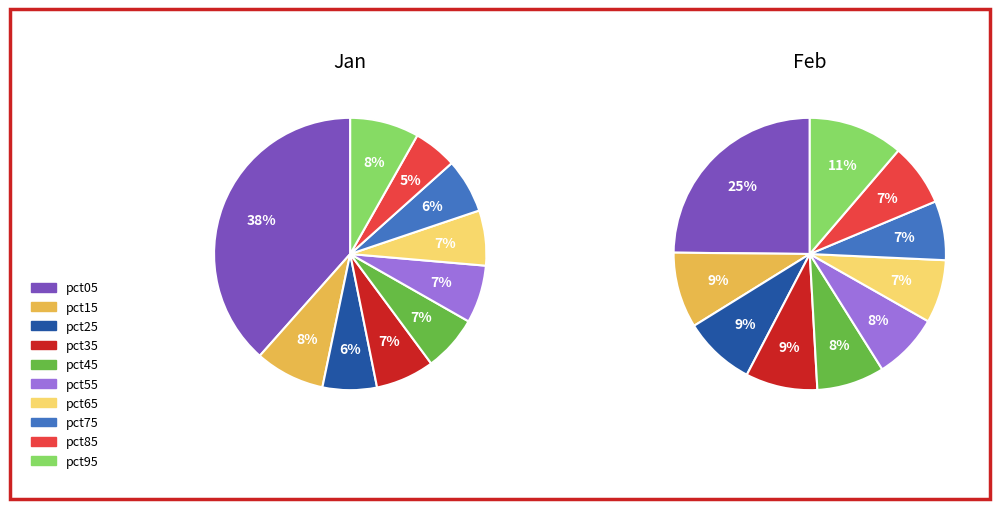

To the nearest percent, what percentage of the pie is pct25?

9%